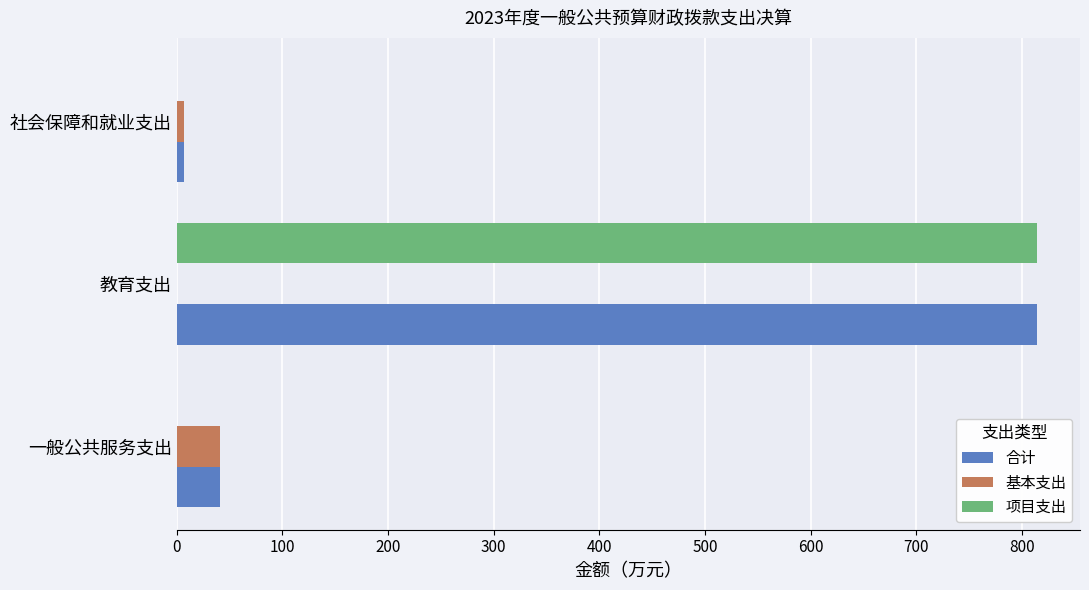

Between 教育支出 and 社会保障和就业支出, which series saw the biggest shift?

项目支出